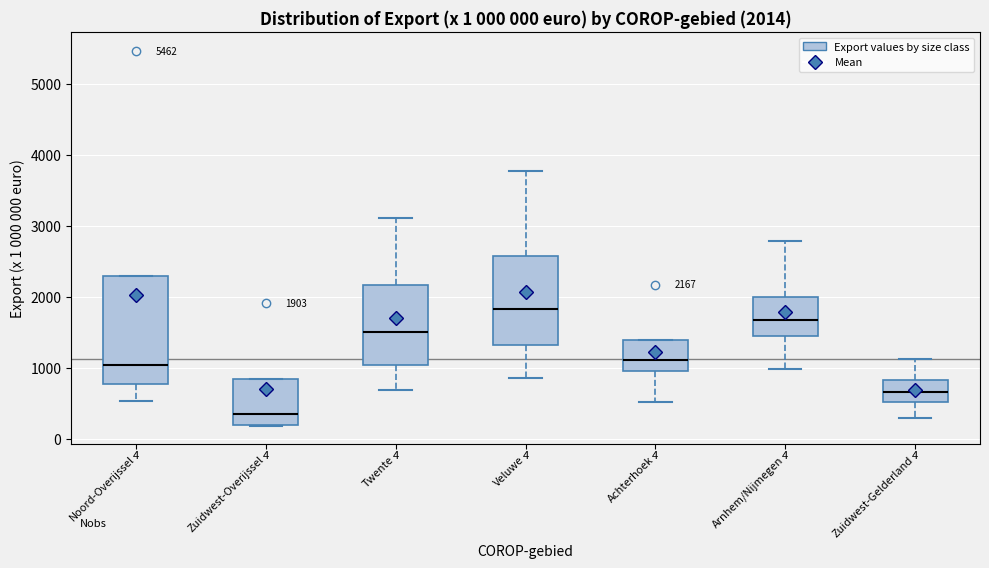

Which box has the lowest median line?

Zuidwest-Overijssel